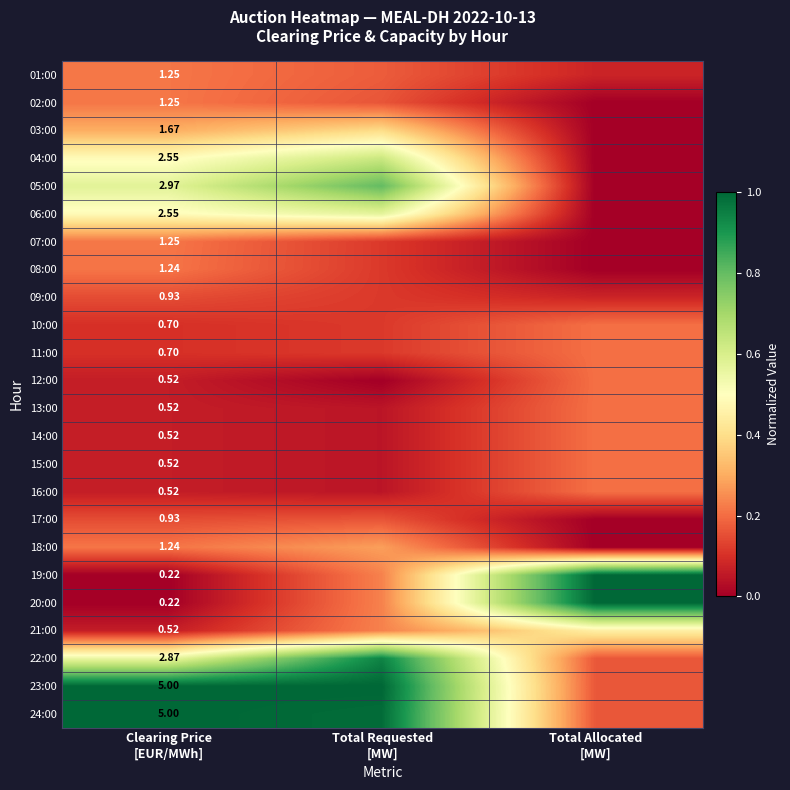

Is the value of 07:00 at Total Requested [MW] greater than the value of 05:00 at Total Requested [MW]?

No